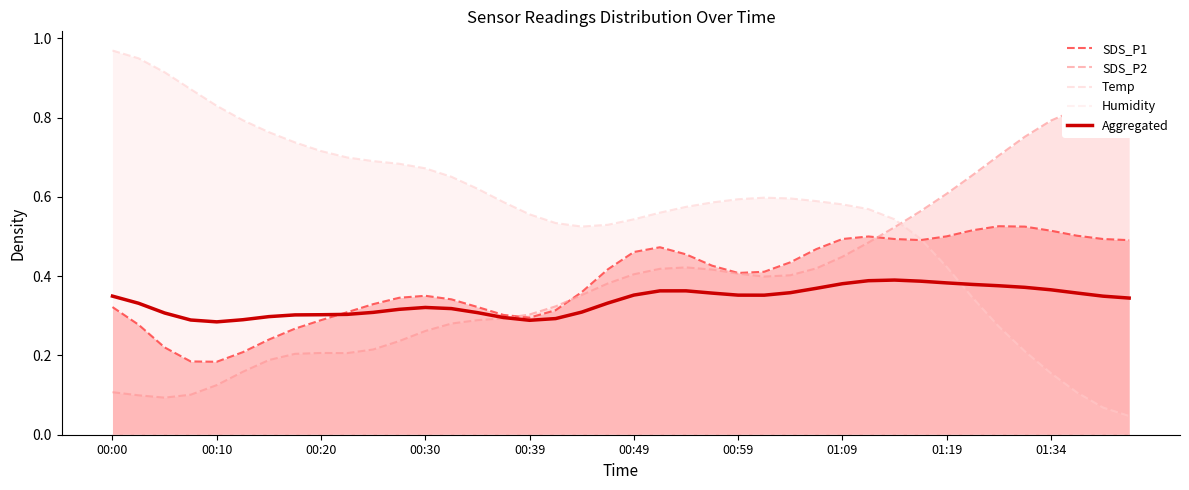

At which label is Humidity closest to 0?

00:00